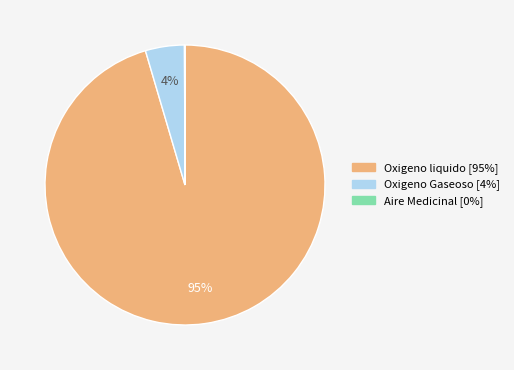

Do Oxigeno liquido and Oxigeno Gaseoso together represent more than half of the pie?

Yes